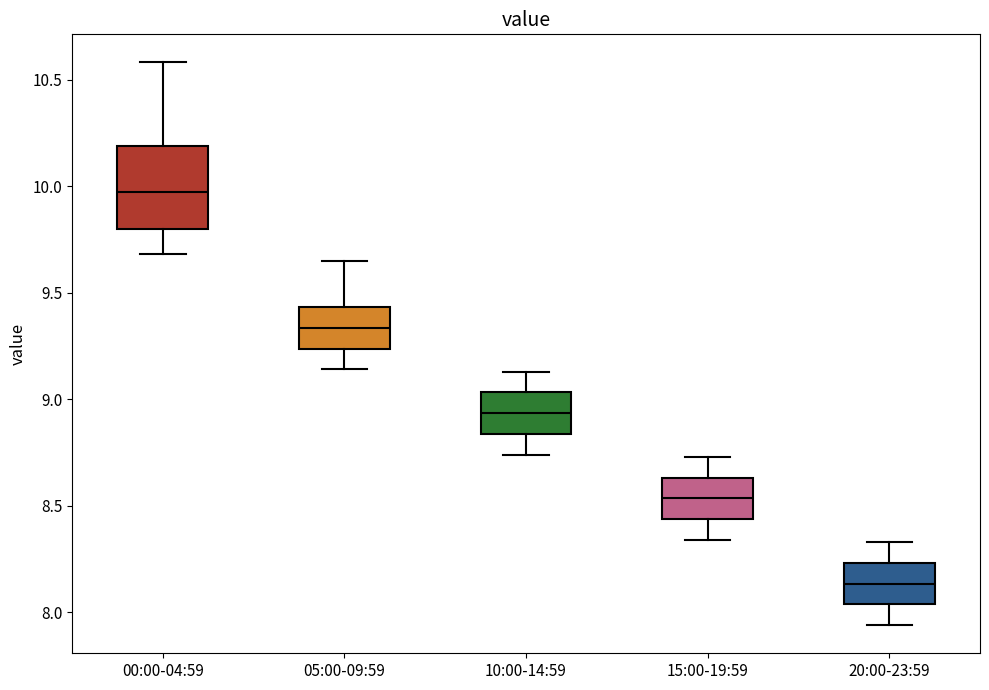

Which box has the lowest median line?

20:00-23:59